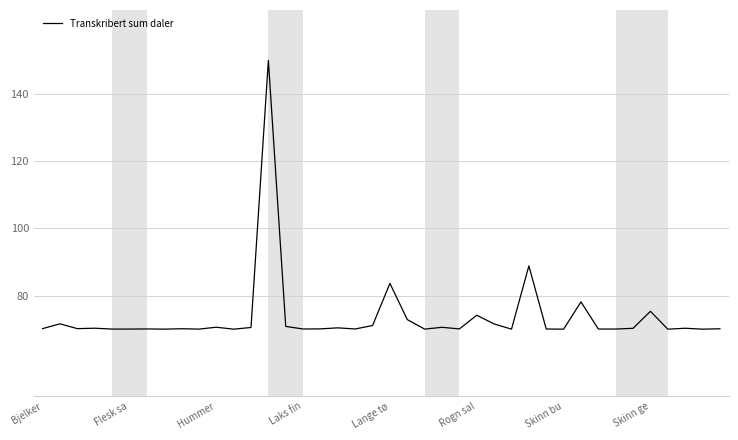

What is the difference between the second highest and minimum values?

18.8